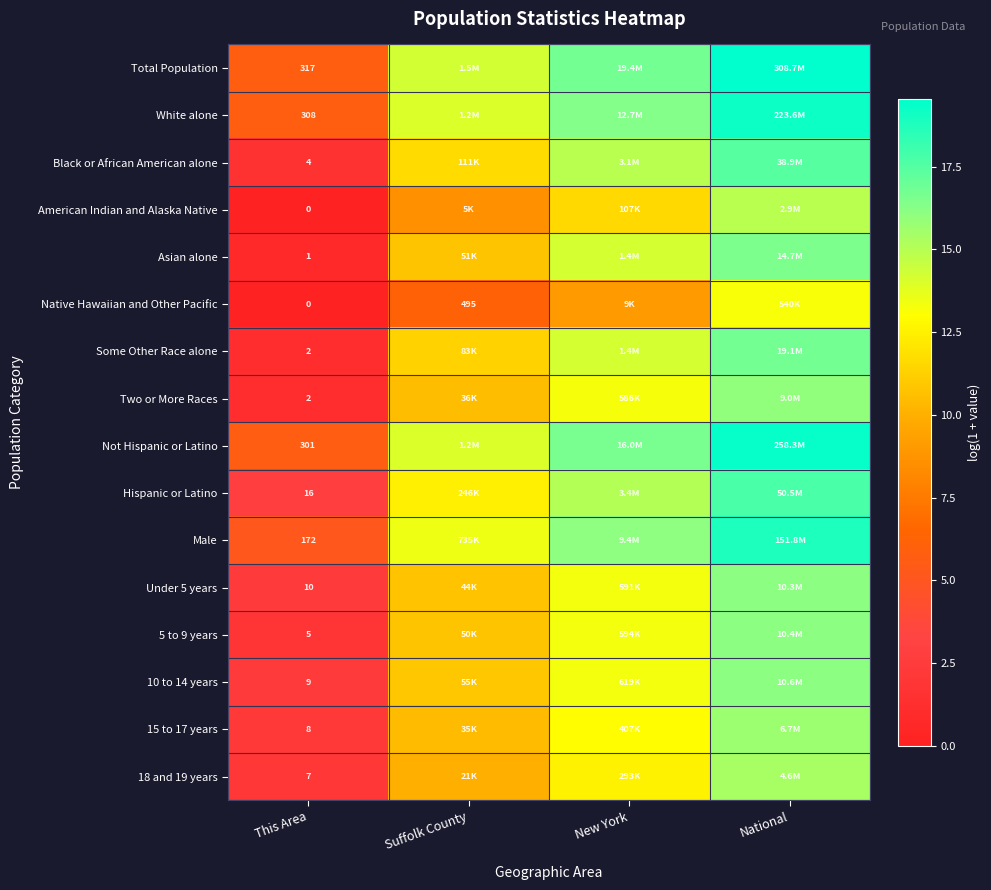

At which category is the sum across all series the highest?

National